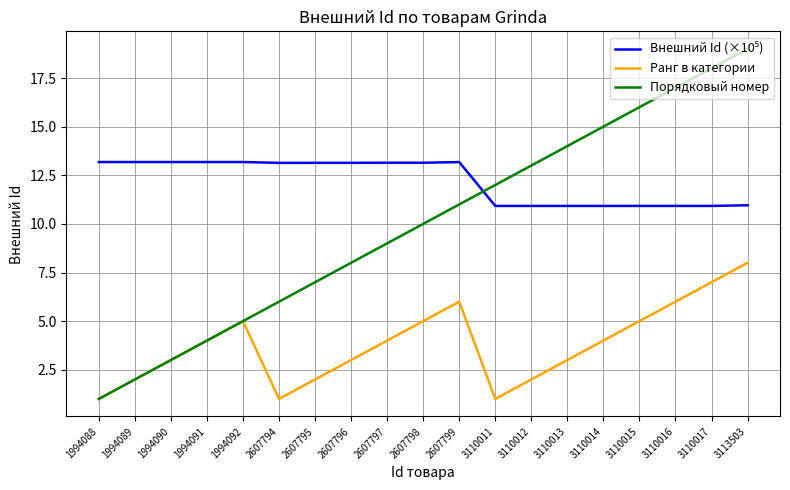

What is the difference between the highest and lowest values at 1994091?

9.2